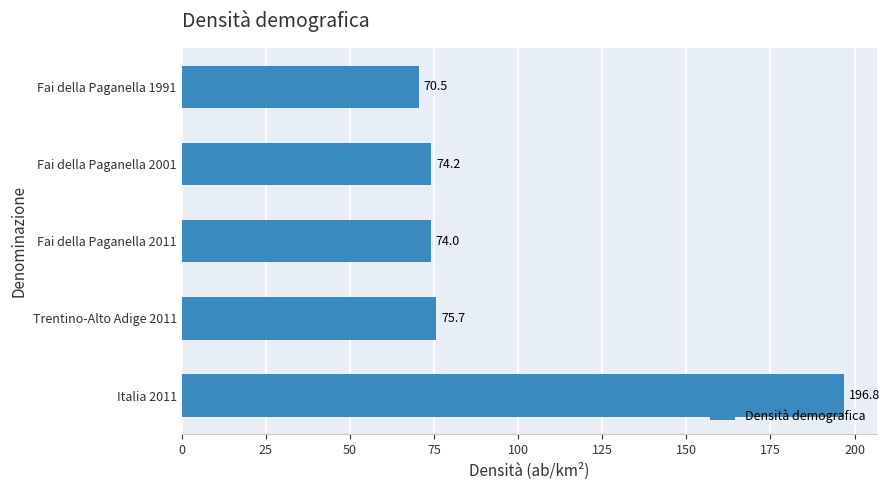

The value at Fai della Paganella 2001 is 74.2. True or false?

True